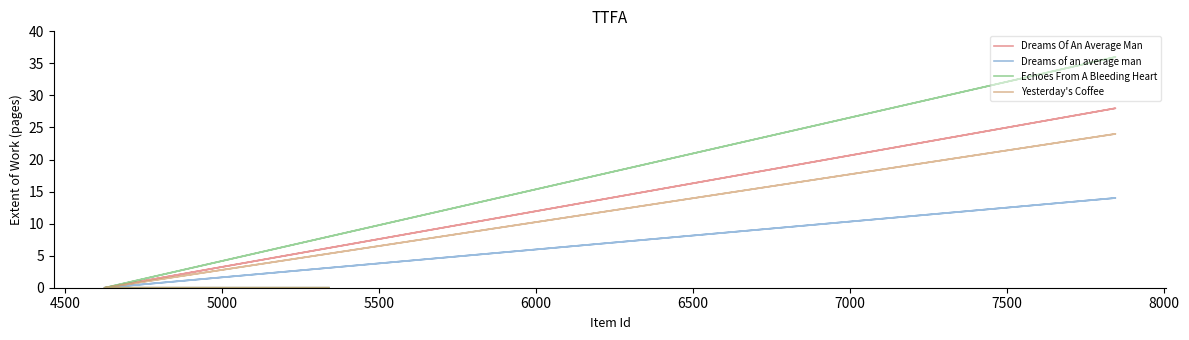

What is the difference between the maximum and minimum values in the Echoes From A Bleeding Heart series?

36